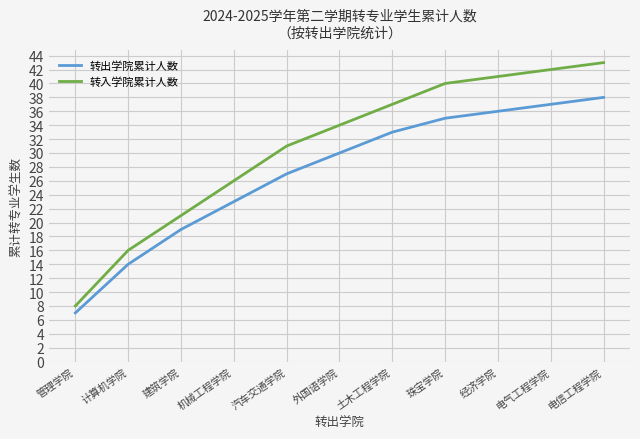

True or false: 转入学院累计人数 and 转出学院累计人数 cross at least once.

False